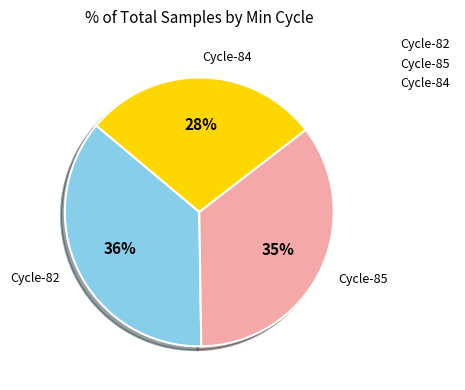

Approximately how many times larger is the value at Cycle-82 compared to Cycle-85?

1.0